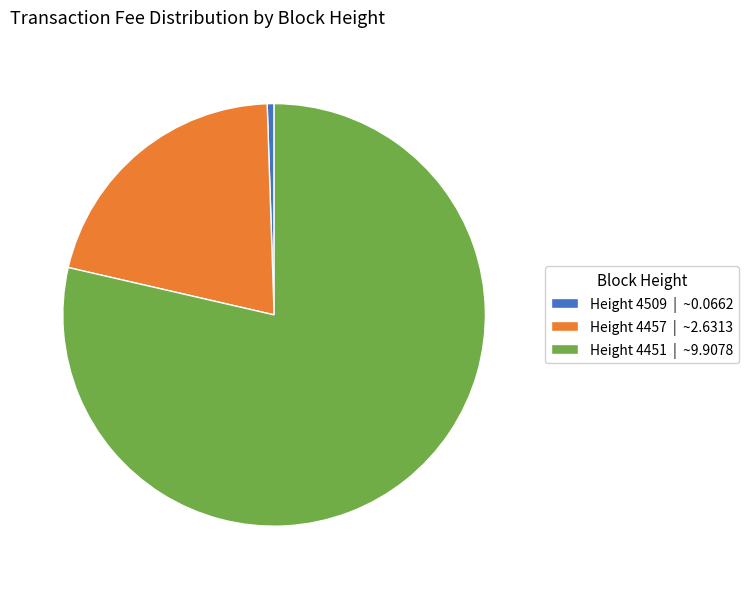

Count the number of slices in the pie.

3